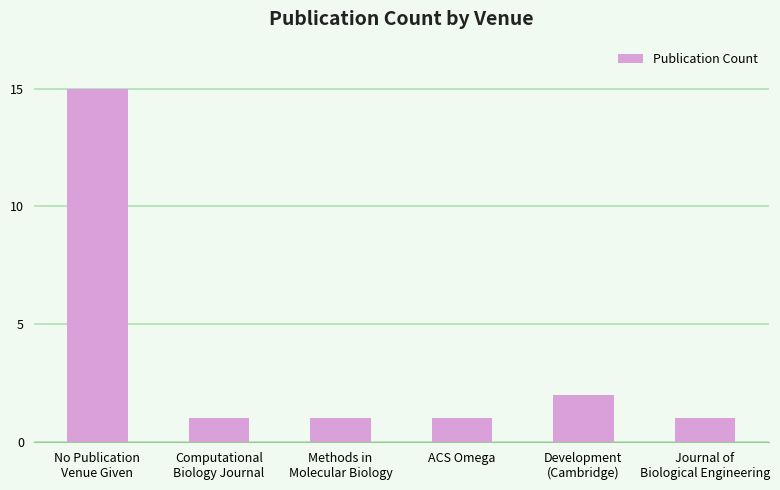

What is the average value?

4